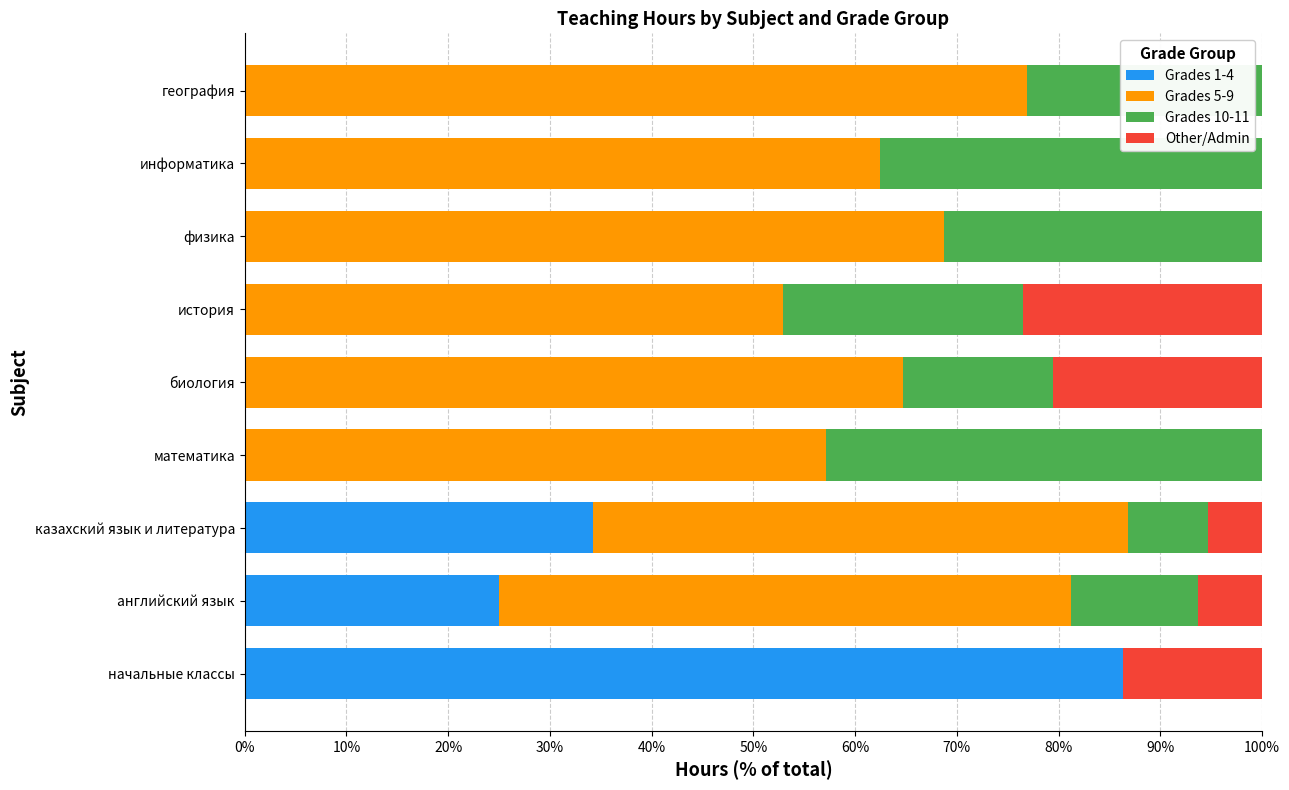

What is the sum of the Grades 1-4 values at английский язык and математика?

25.0